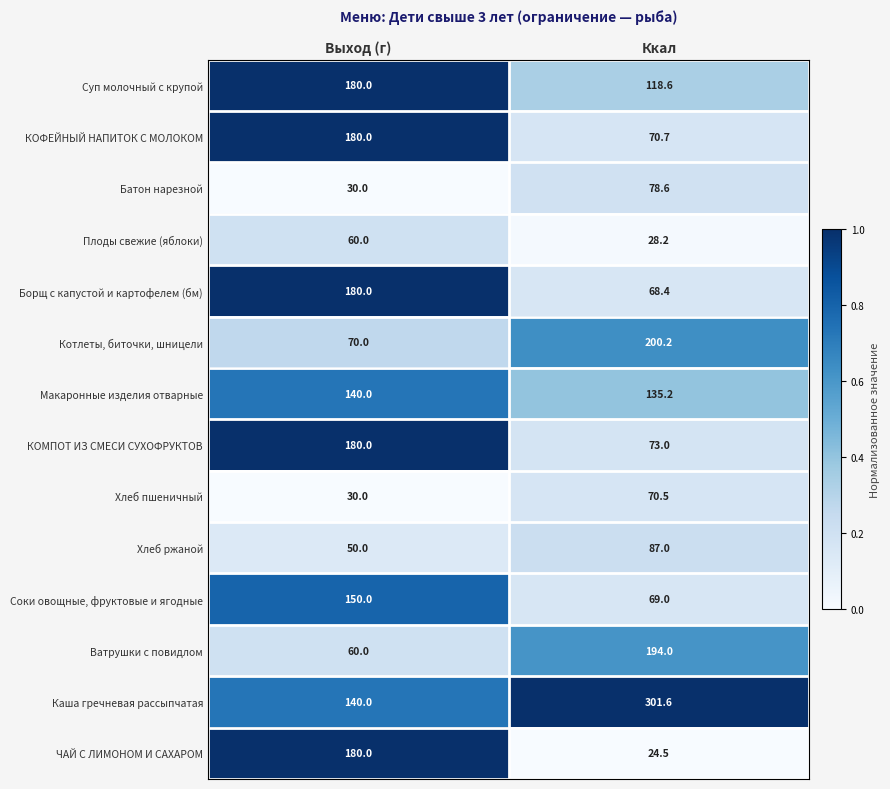

What is the sum of the ЧАЙ С ЛИМОНОМ И САХАРОМ values at Ккал and Выход (г)?

204.5